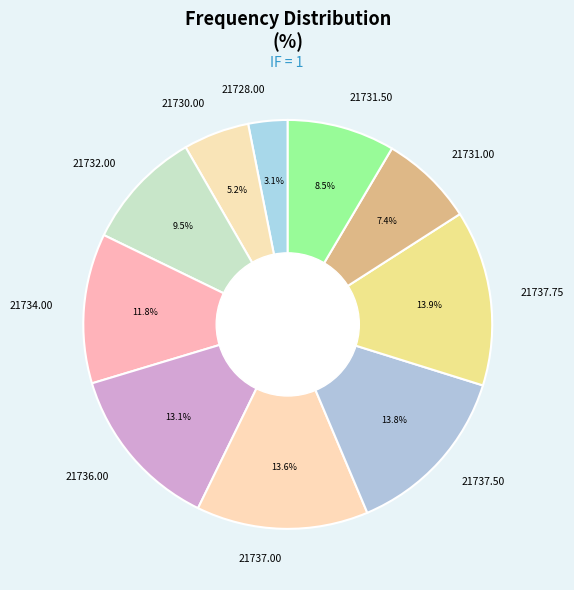

Is 21736.00 the majority of the pie?

No